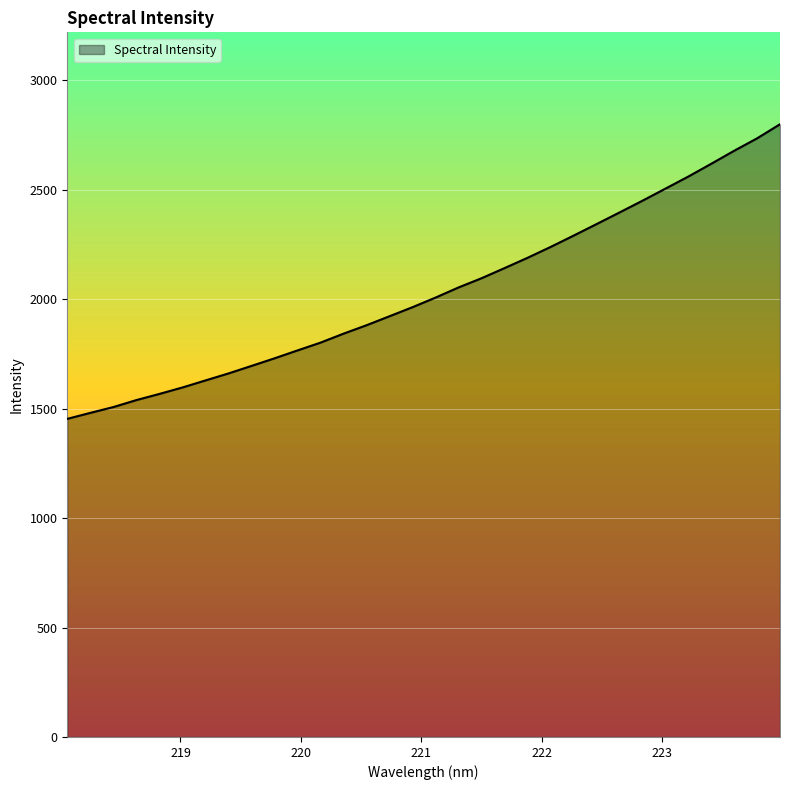

Does the chart display data point markers on the line(s)?

No